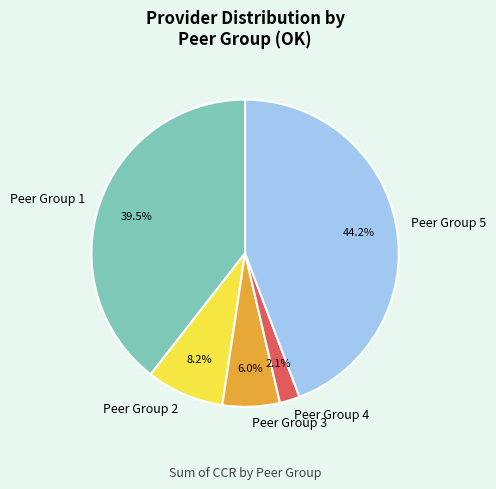

Combined, do Peer Group 3 and Peer Group 2 account for over 50%?

No